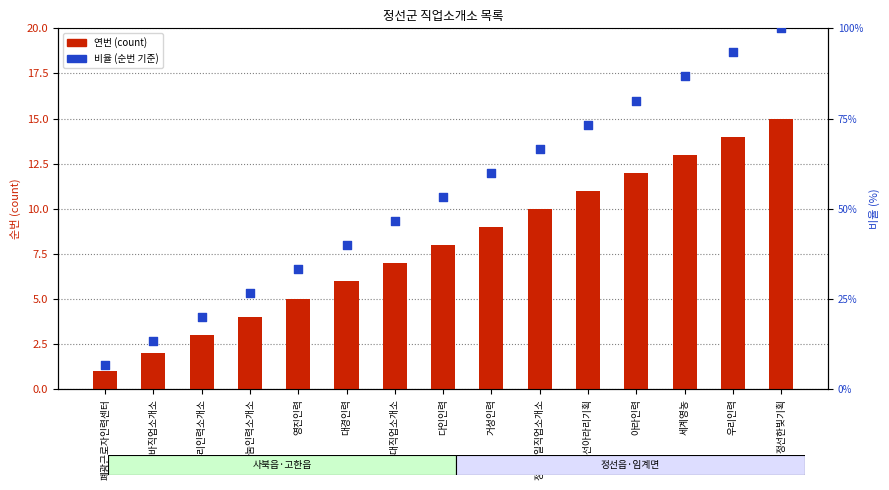

What is the total value across all series at 우대직업소개소?

53.7